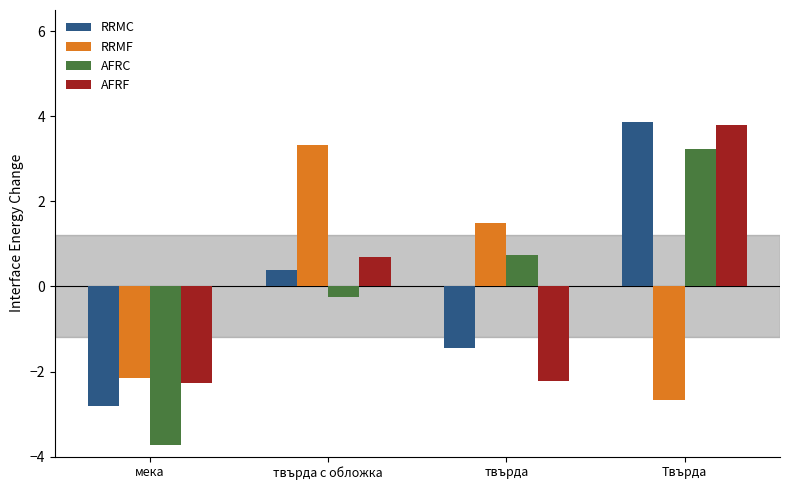

Are the bars grouped side by side (vs. stacked)?

Yes